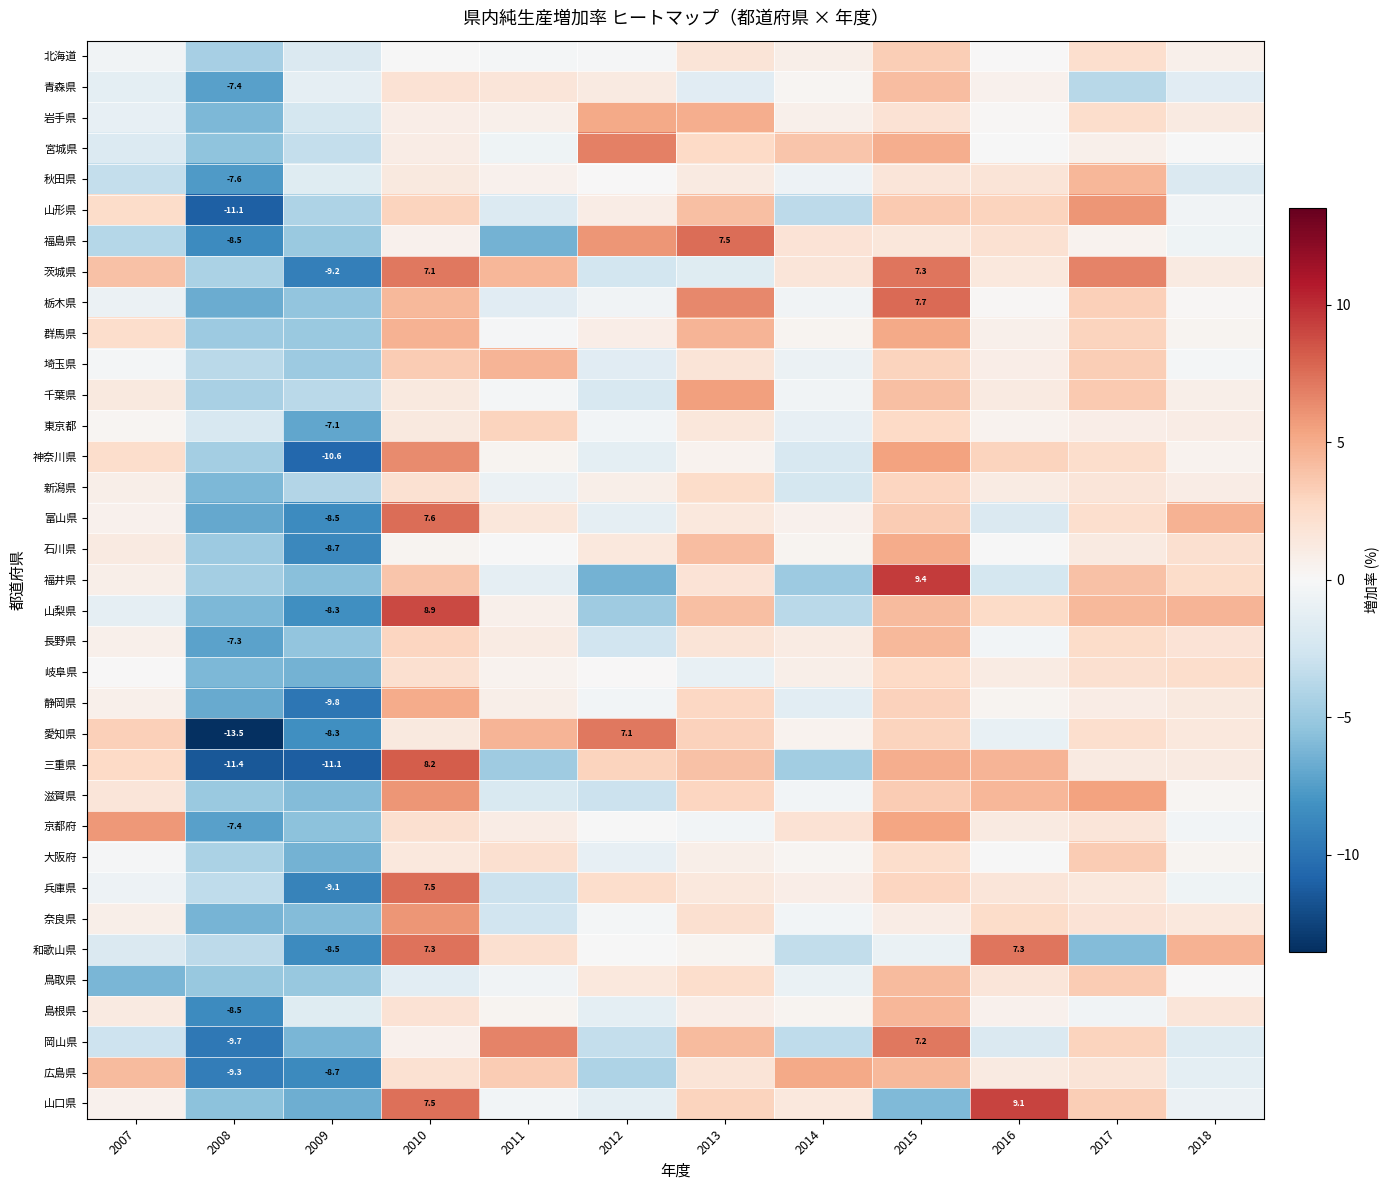

Which series has the largest total across all categories?

茨城県